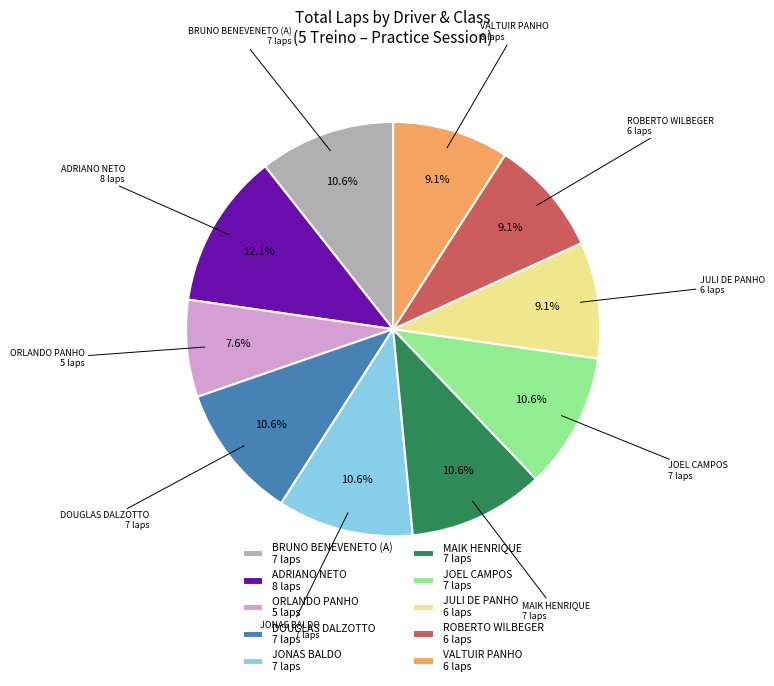

What percentage is NOT represented by ROBERTO WILBEGER 6 laps?

90.9%